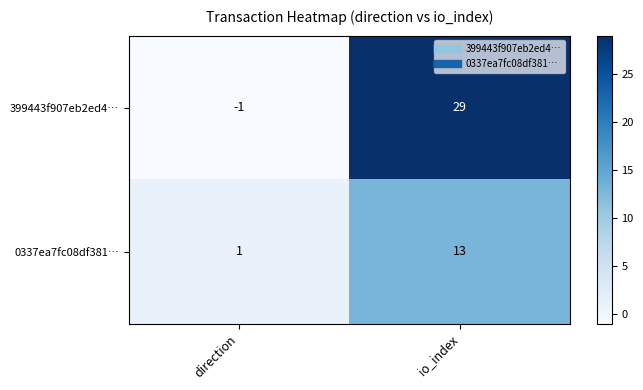

The 399443f907eb2ed4… series shows 29 at io_index. True or false?

True